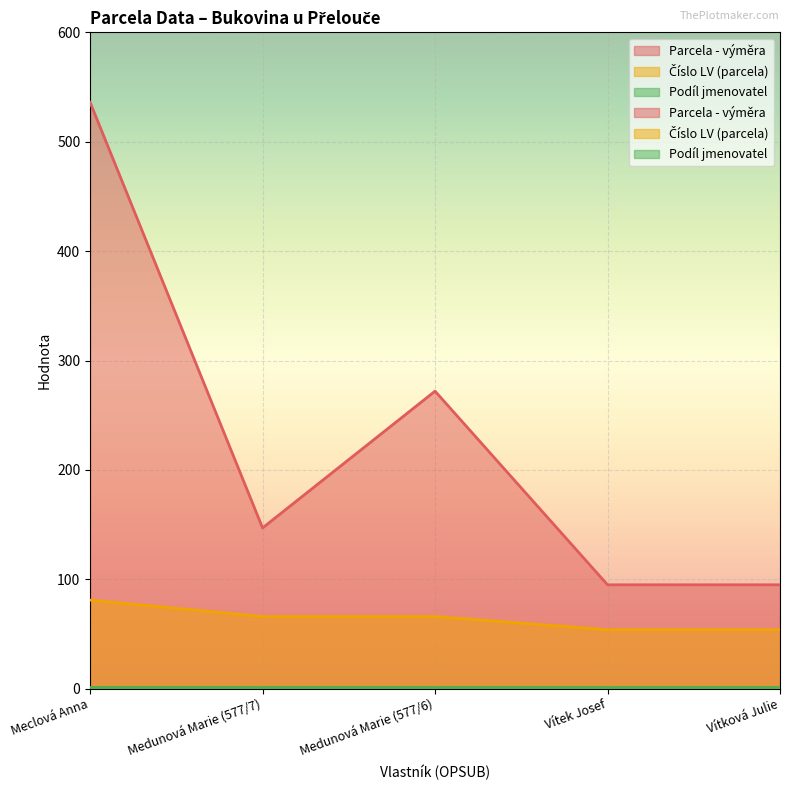

True or false: Parcela - výměra has a value of 147 at Medunová Marie (577/7).

True